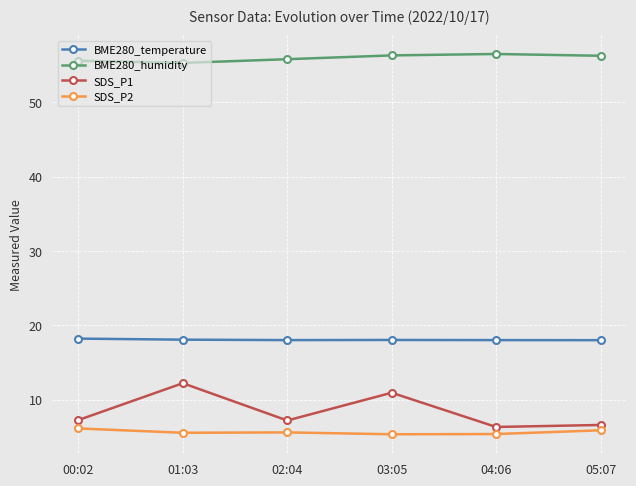

What is the maximum value shown in the chart?

56.5